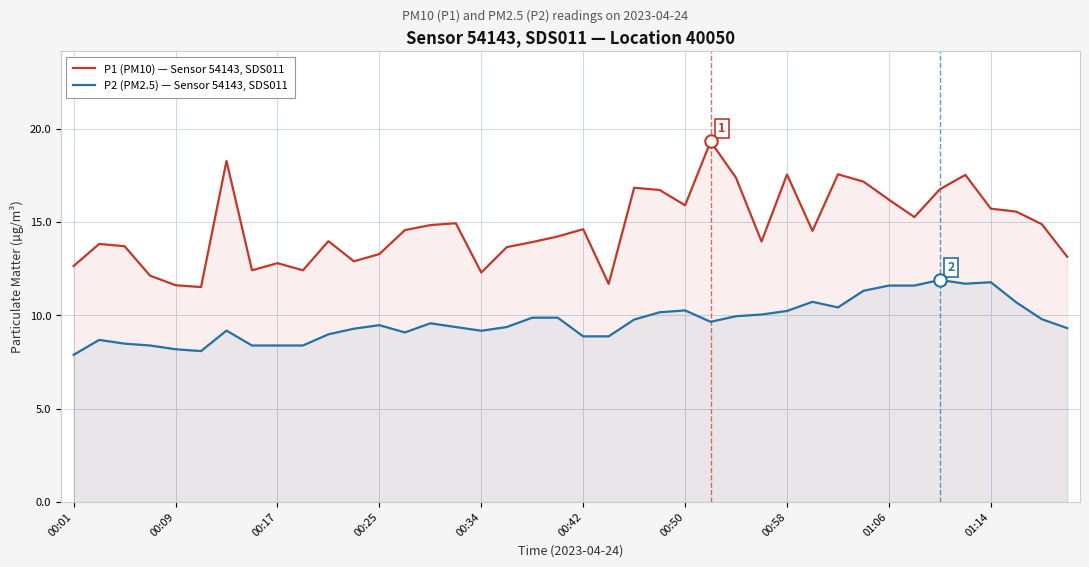

Which series has the largest Y range (max minus min)?

P1 (PM10) — Sensor 54143, SDS011